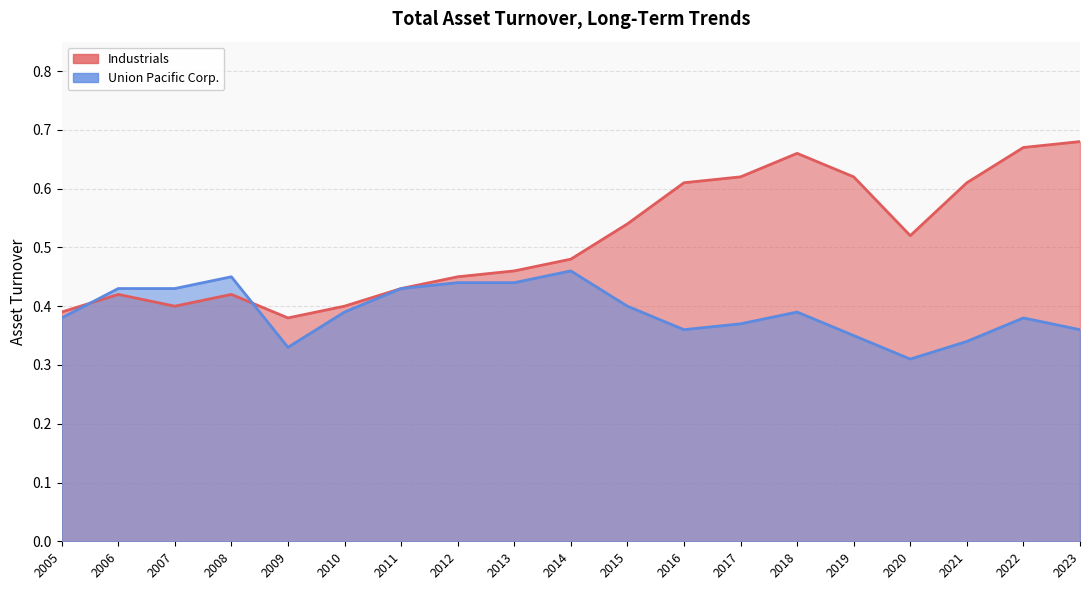

What is the sum of the Union Pacific Corp. values at 2023 and 2022?

0.7